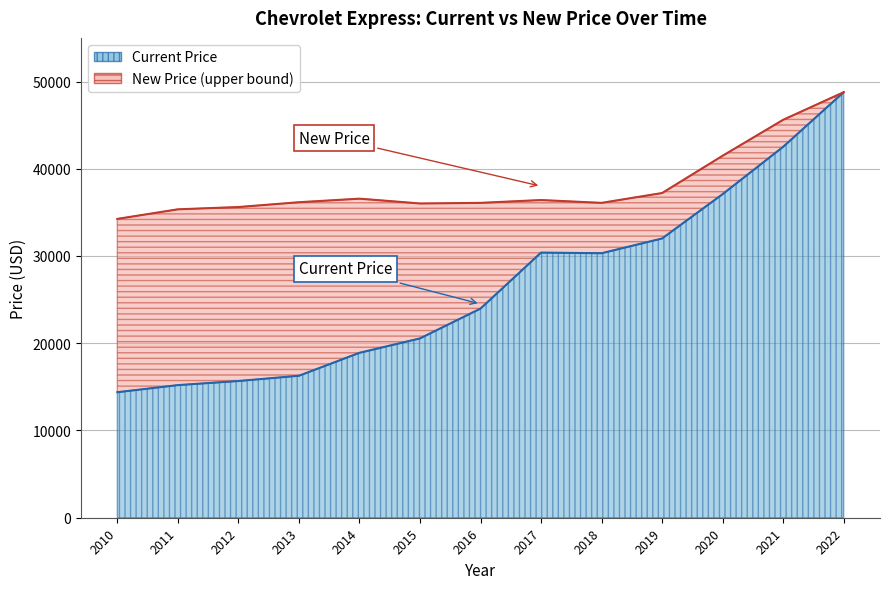

True or false: New Price and Current Price cross at least once.

False